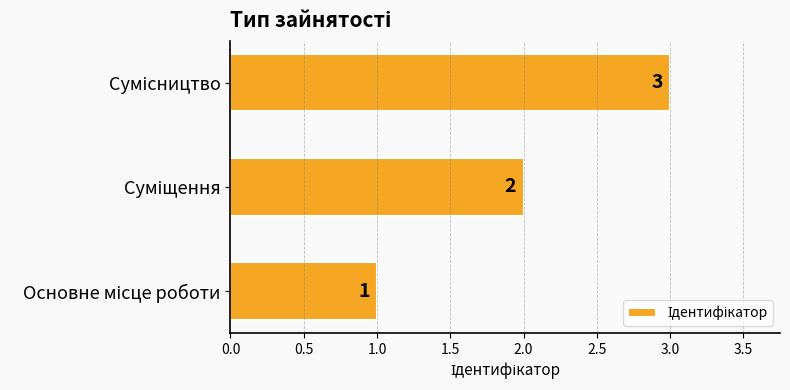

How many values are between 1 and 3?

3